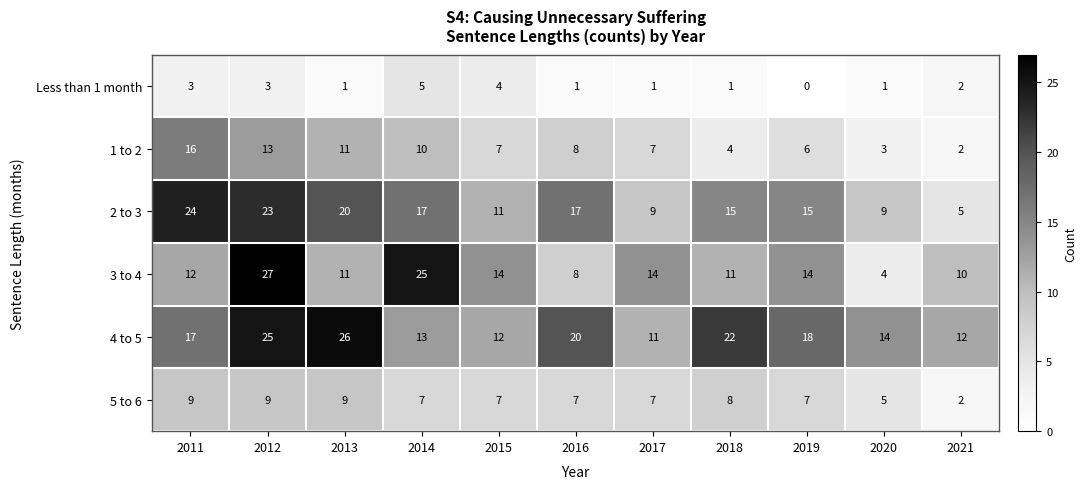

What is the sum of all Less than 1 month values?

22